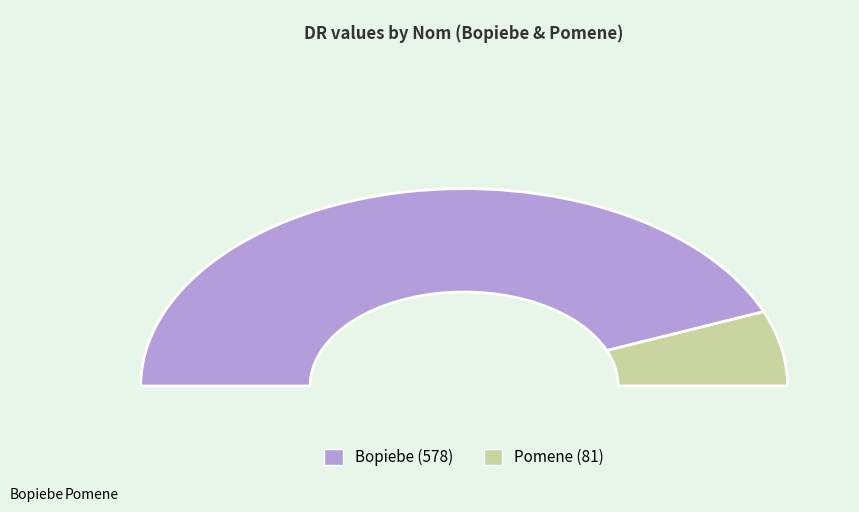

To the nearest percent, what is the difference between the largest and smallest slice percentages?

75%